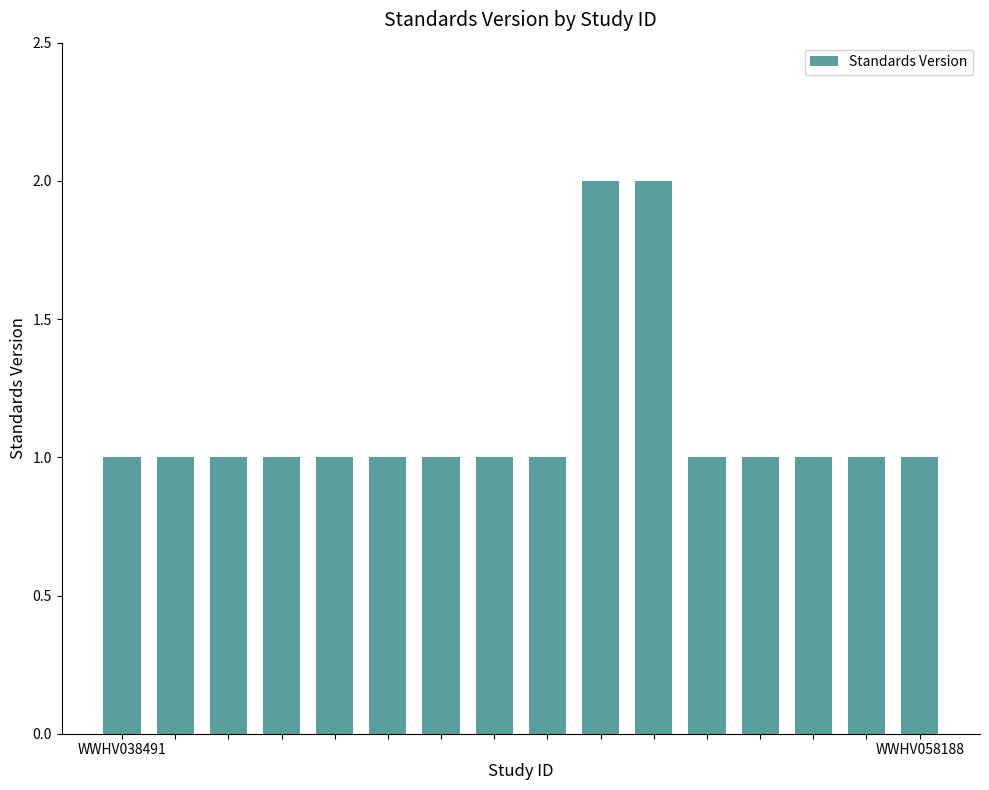

What is the difference between the maximum and minimum values?

1